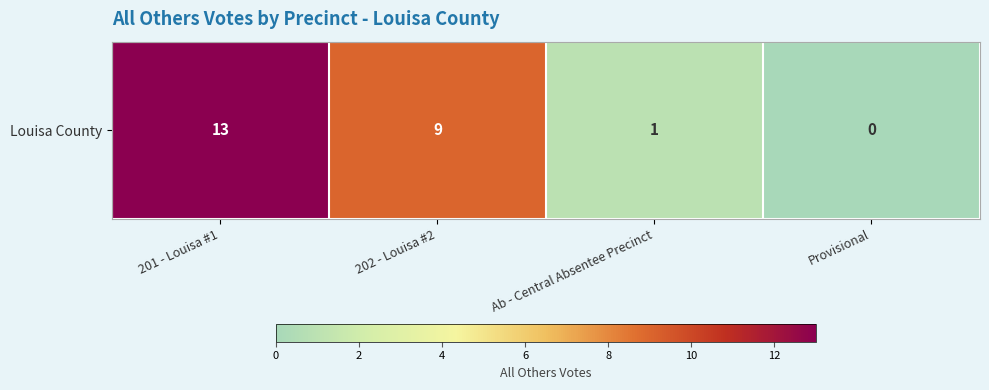

What is the maximum value shown in the chart?

13